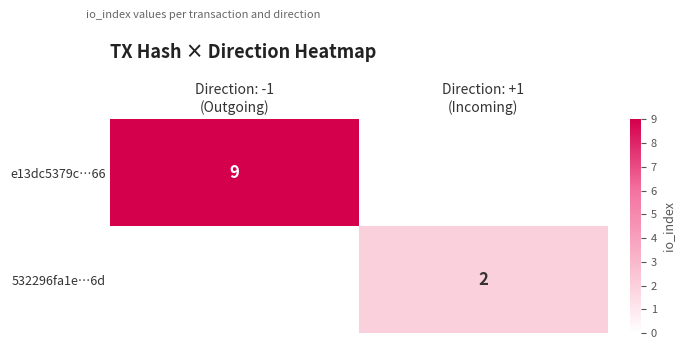

What is the total value across all series at Direction: -1
(Outgoing)?

9